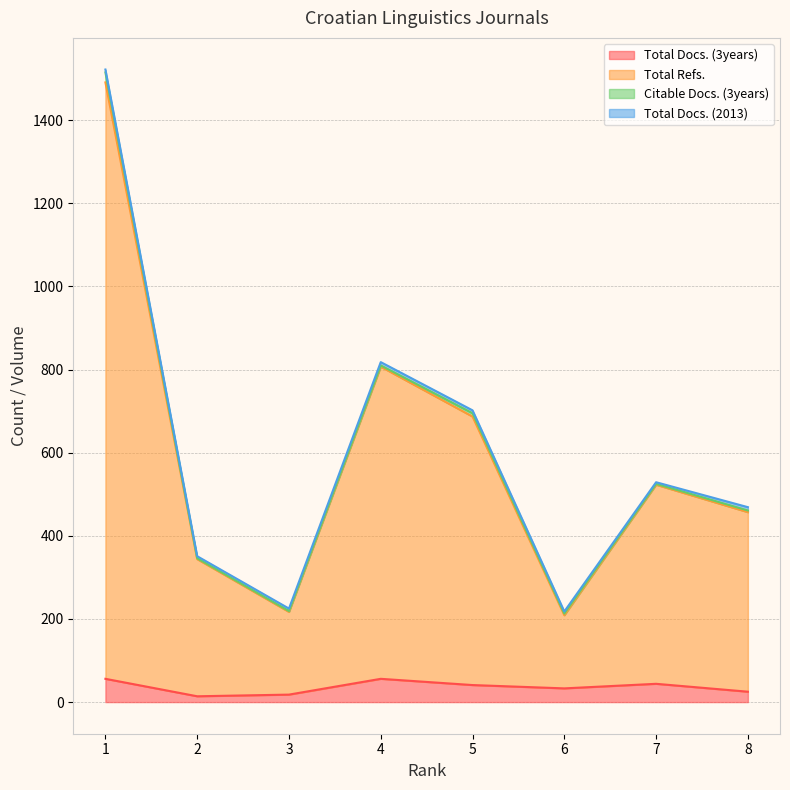

What is the difference between the Total Refs. values at 1 and 7?

993